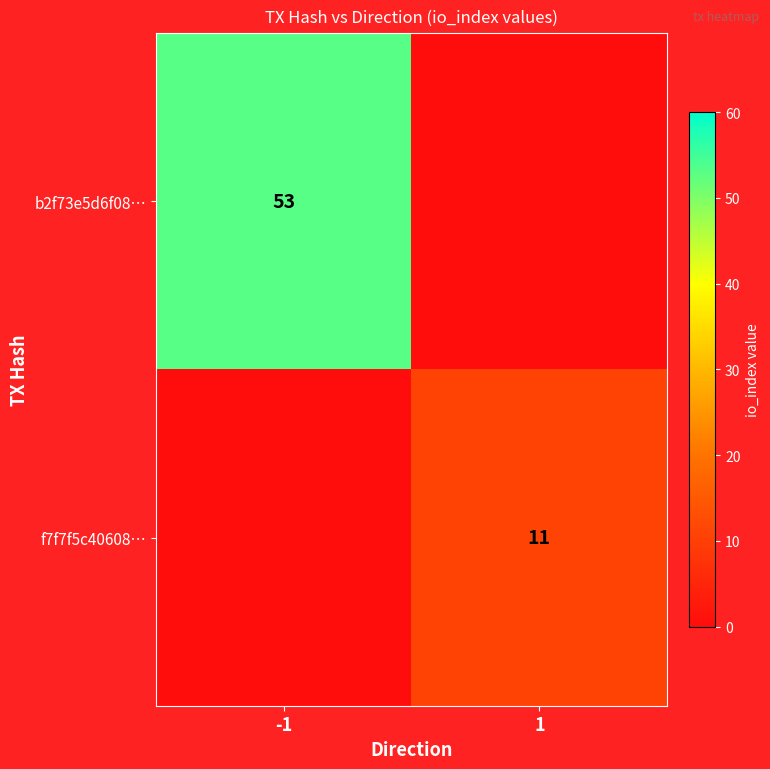

The value of b2f73e5d6f08… at -1 is 34. True or false?

False